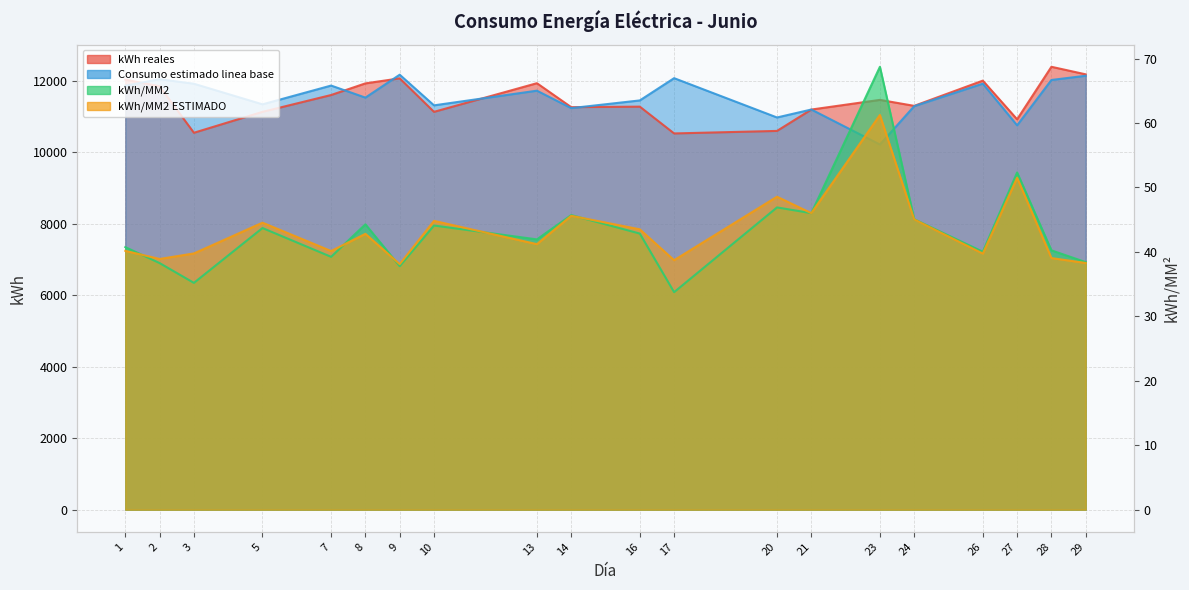

In kWh reales, how many points are lower than both neighbors (excluding endpoints)?

6